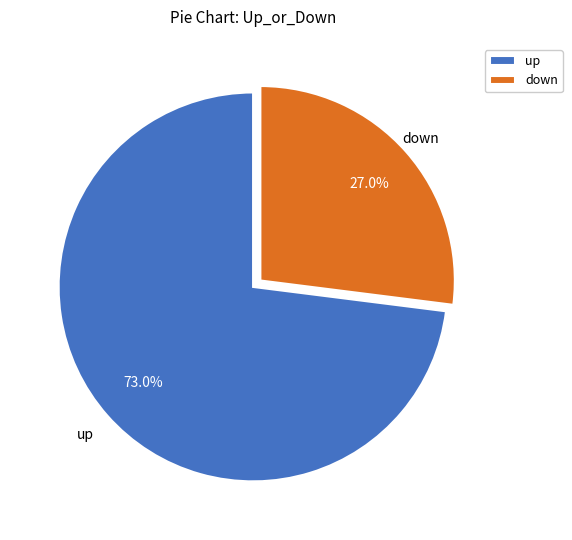

True or false: up accounts for 73% of the total.

True